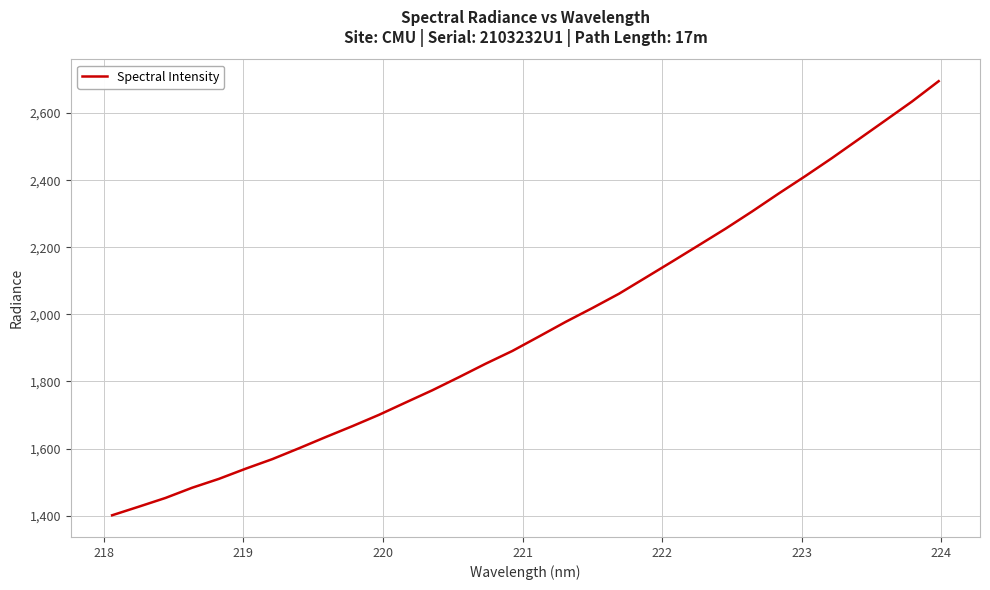

What is the maximum value shown in the chart?

2695.2